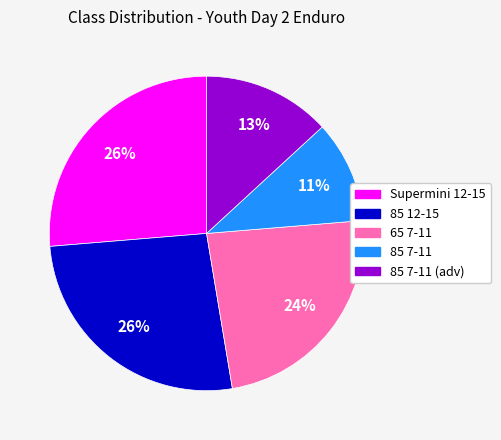

To the nearest percent, what is the average slice percentage?

20%